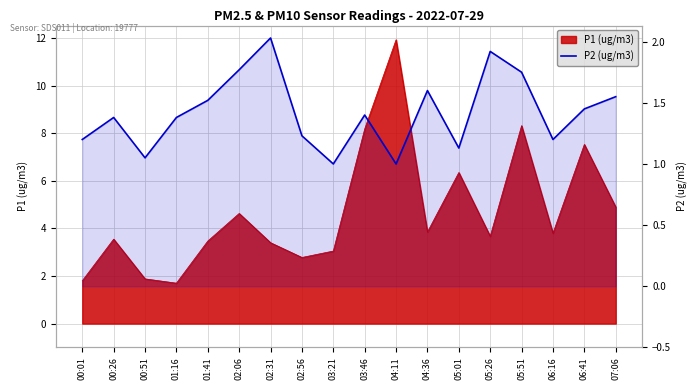

What is the minimum value shown in the chart?

1.0